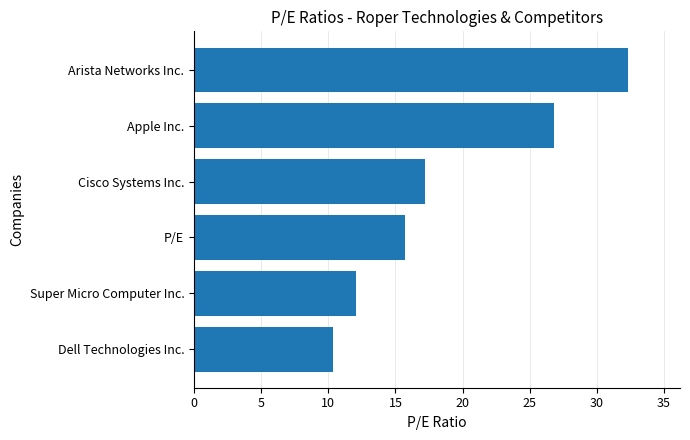

What is the minimum value shown in the chart?

10.3